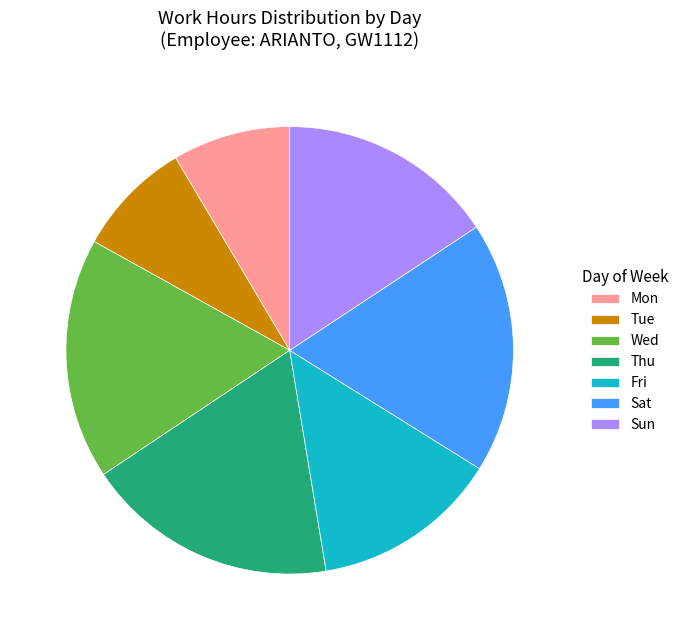

The Sun slice represents 16% of the pie. True or false?

True